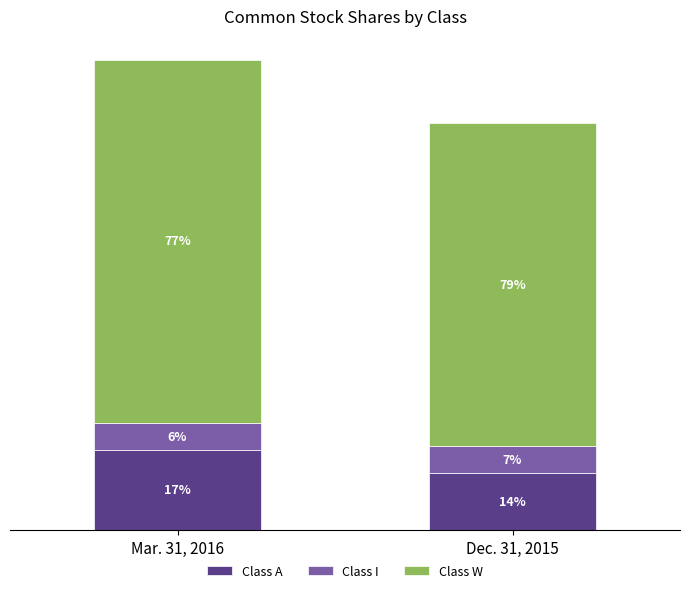

What are all the series names shown in the legend?

Class A, Class I, Class W